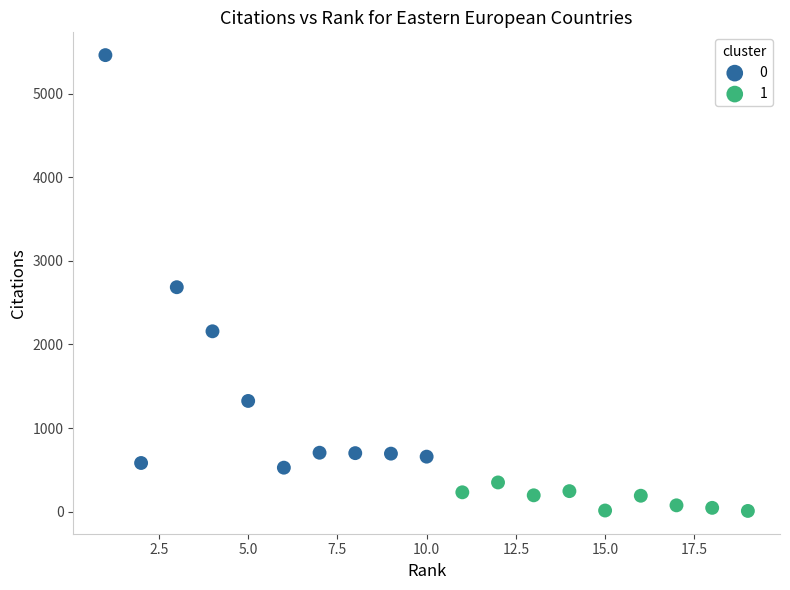

What are all the series names shown in the legend?

0, 1